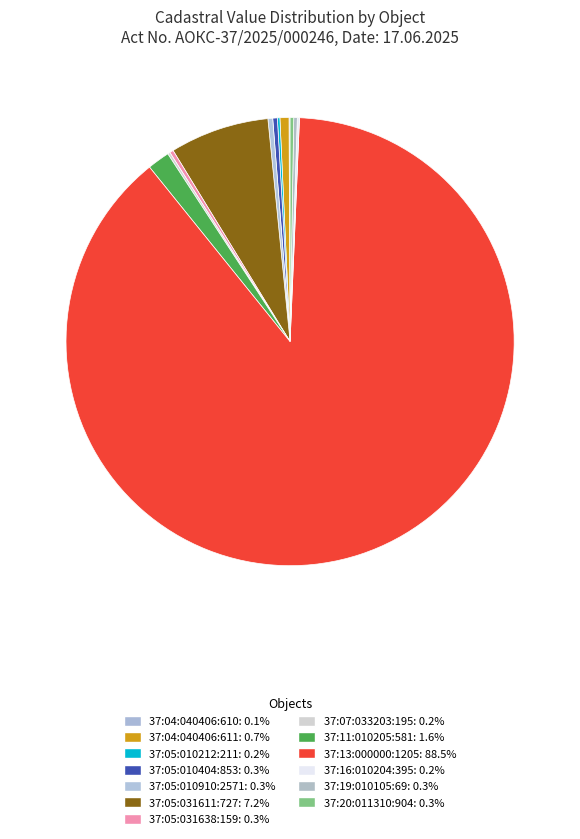

Does any single category account for the majority?

Yes